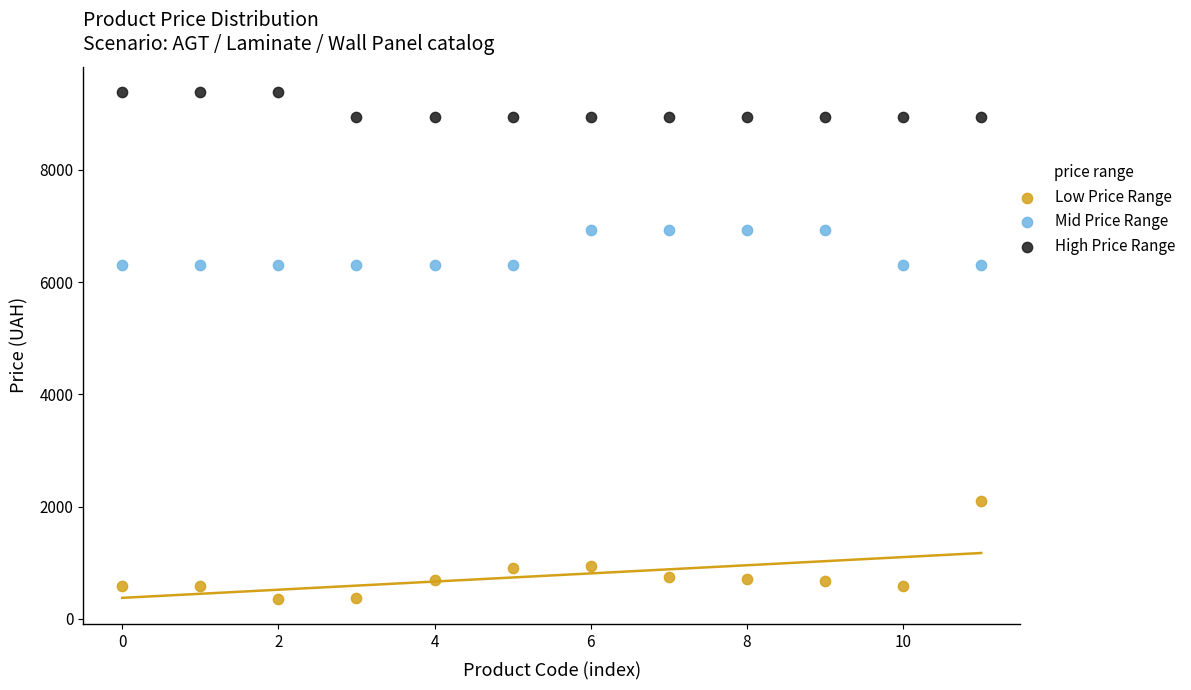

Which series contains the lowest Y value?

Low Price Range